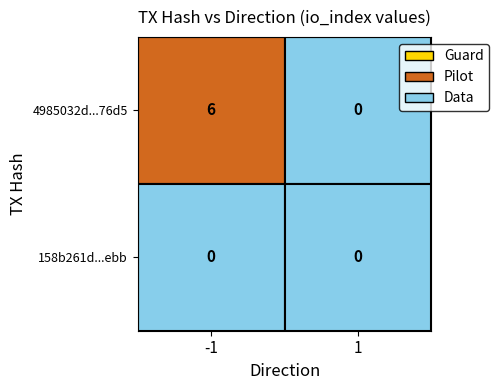

What is the difference between the 4985032d2476f4850c29c02bb1c59e7fc0a76d5 values at -1 and 1?

6